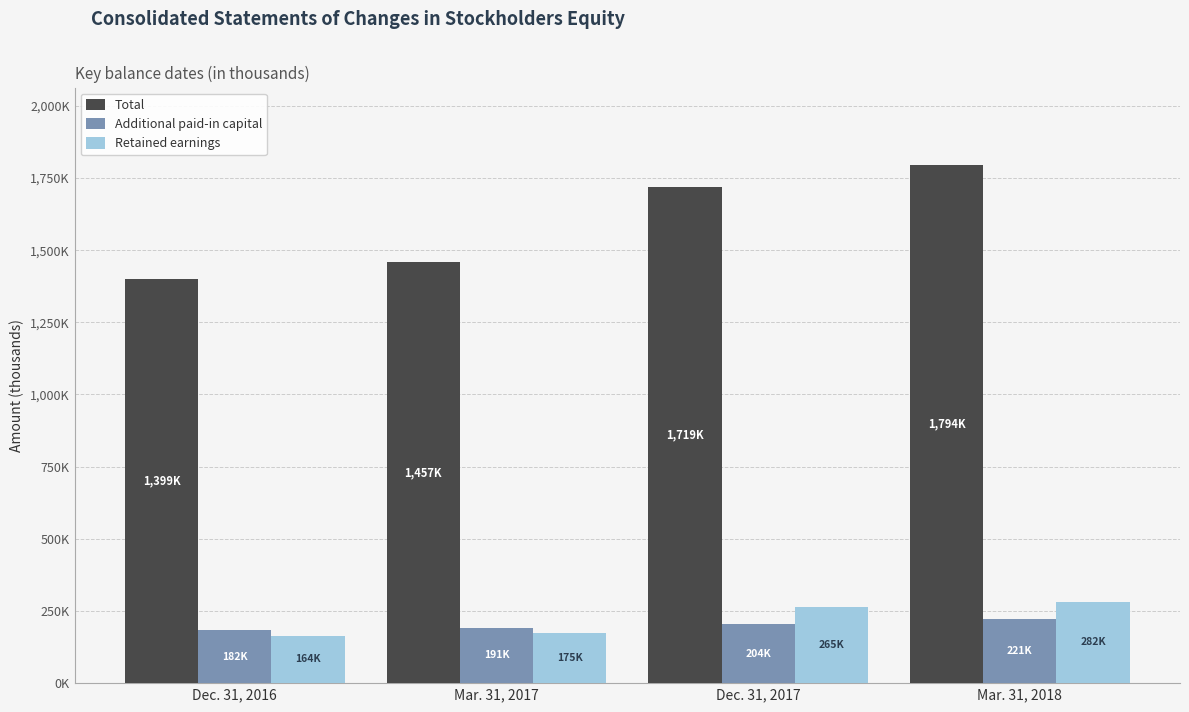

At which label does Total reach its minimum?

Dec. 31, 2016